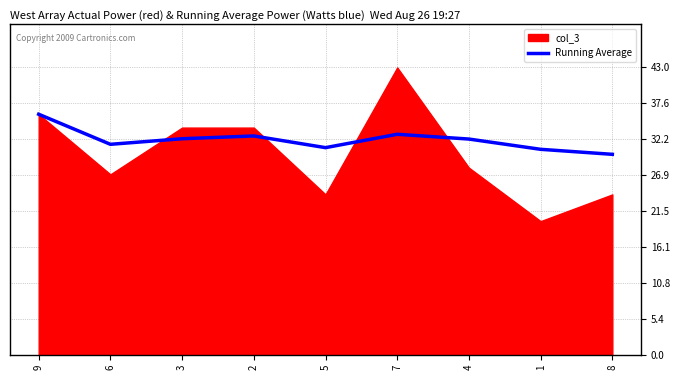

The chart shows a value of 53.8 at 7. True or false?

False